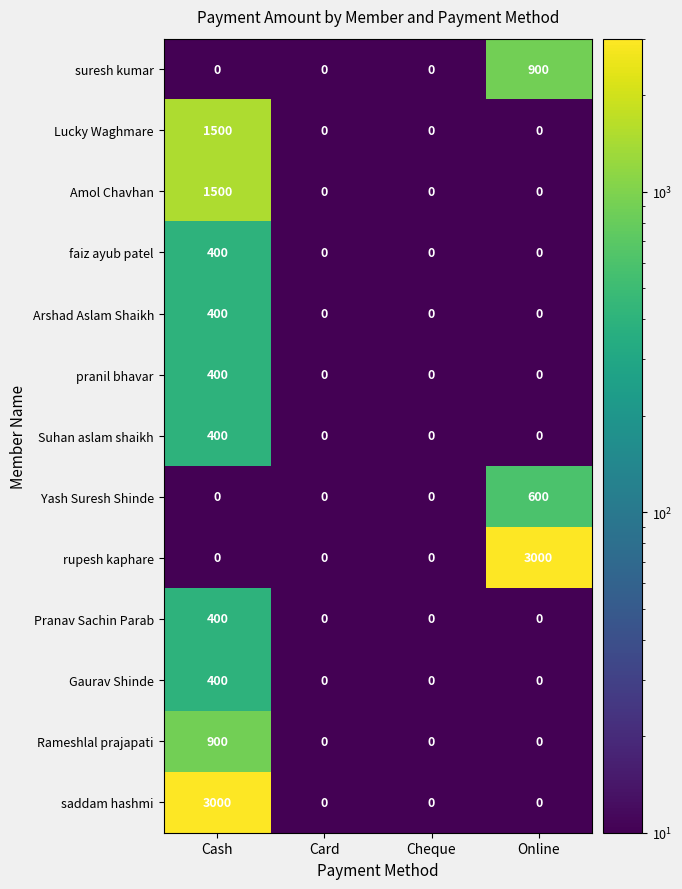

What is the total value across all series at Online?

4500